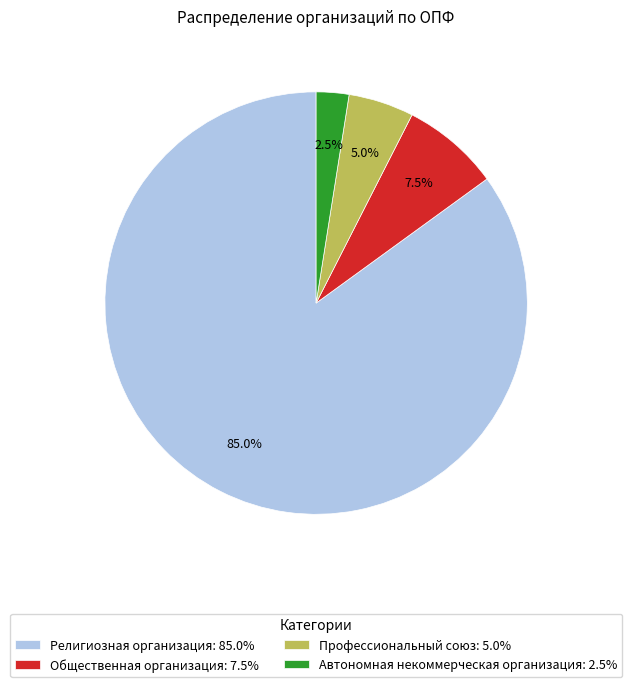

Which category accounts for the majority?

Религиозная организация